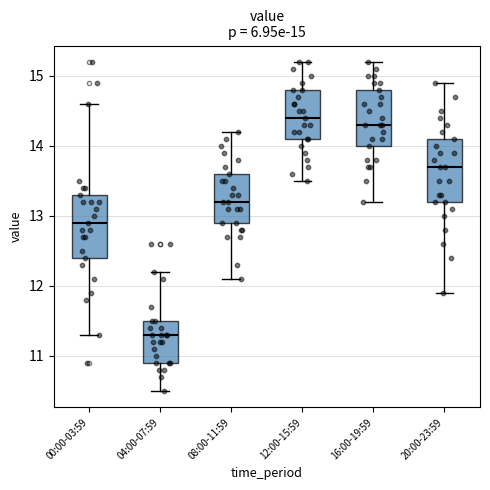

Which box's median line is the lowest?

04:00-07:59